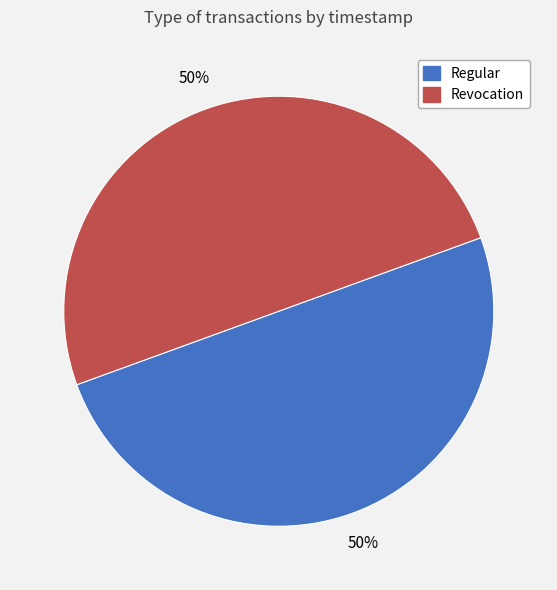

The Regular slice represents 50% of the pie. True or false?

True